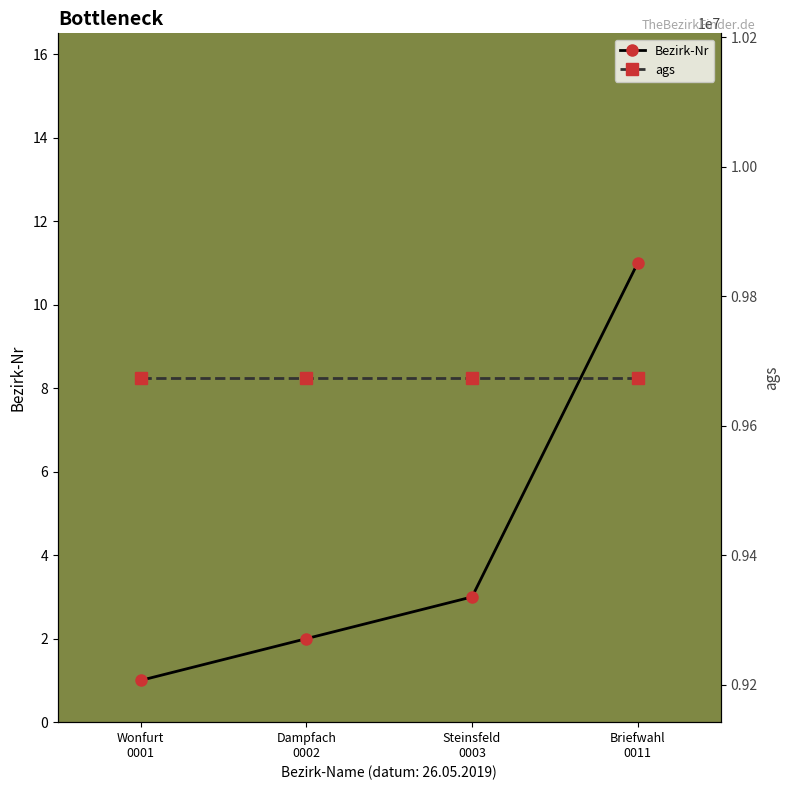

At which category is the sum across all series the highest?

Briefwahl
0011